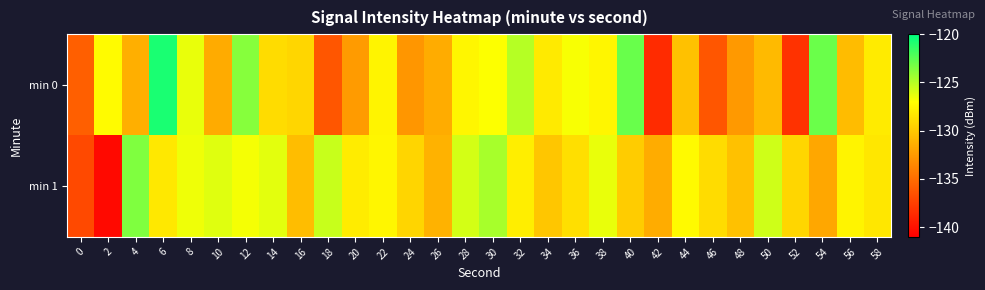

Which series has the largest range (max minus min)?

min 0